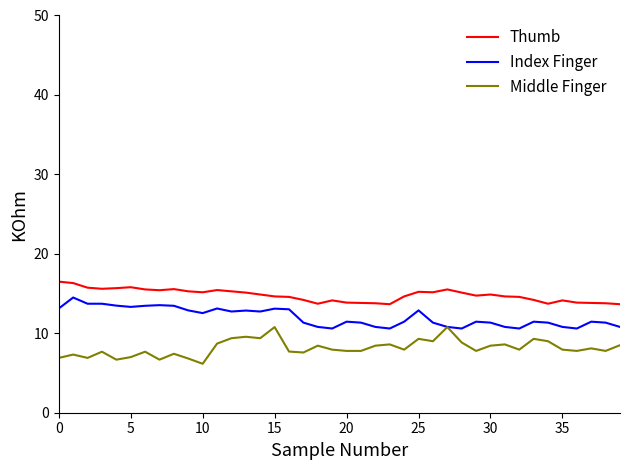

What is the lowest value of the Thumb series?

13.7